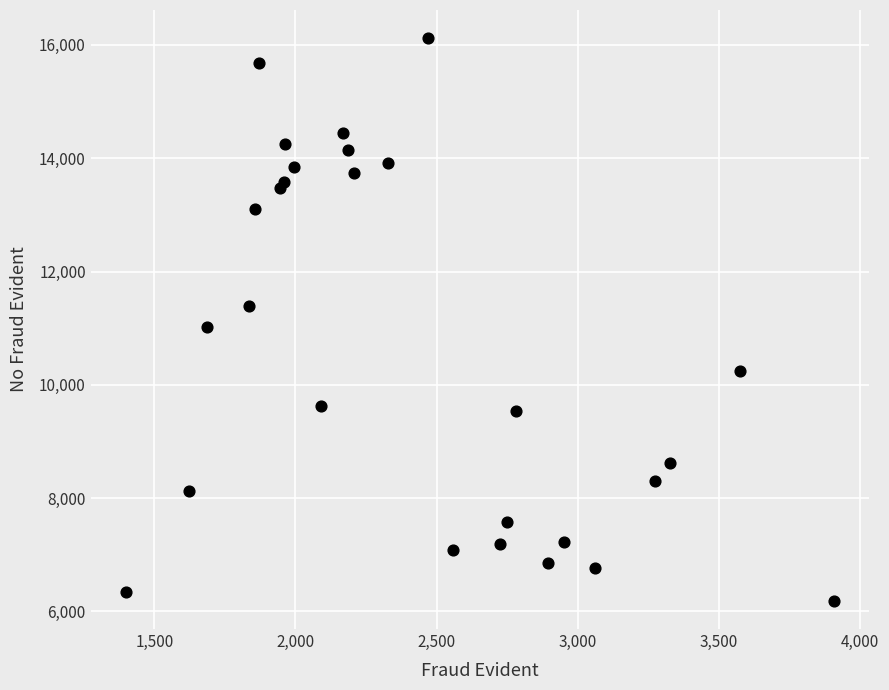

What Y value in the scatter plot is closest to 11153?

11028